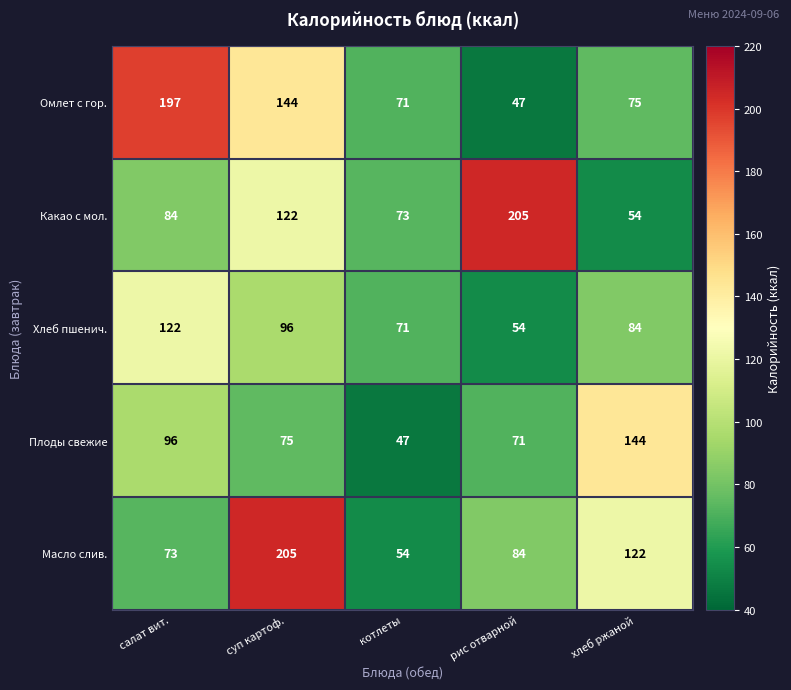

How many distinct data groups are displayed?

5